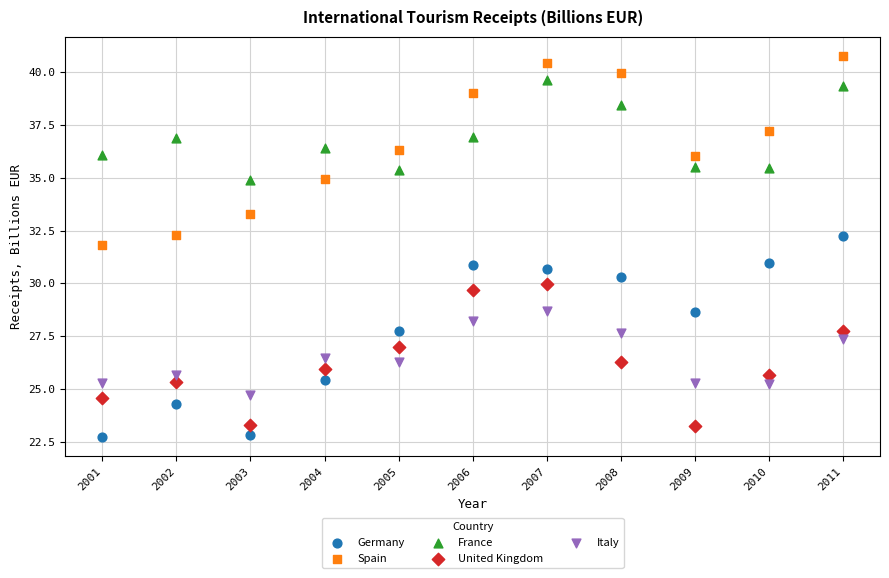

Which series has the widest spread of Y values?

Germany